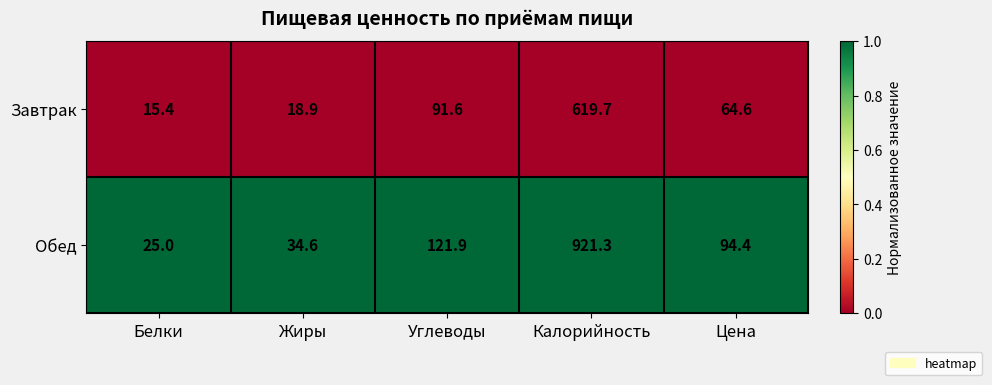

Reading left to right, extract all data points from this chart.

Завтрак: 15.4	18.9	91.6	619.7	64.6
Обед: 25.0	34.6	121.9	921.3	94.4